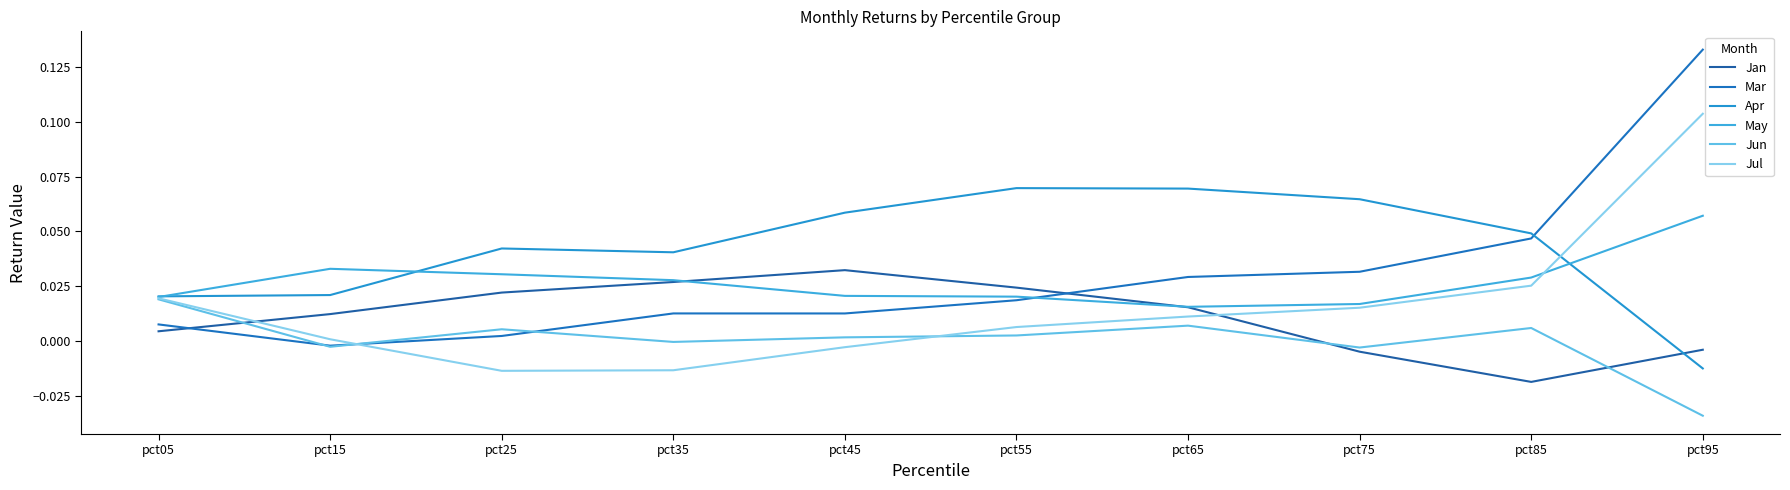

How many lines are shown in the chart?

6